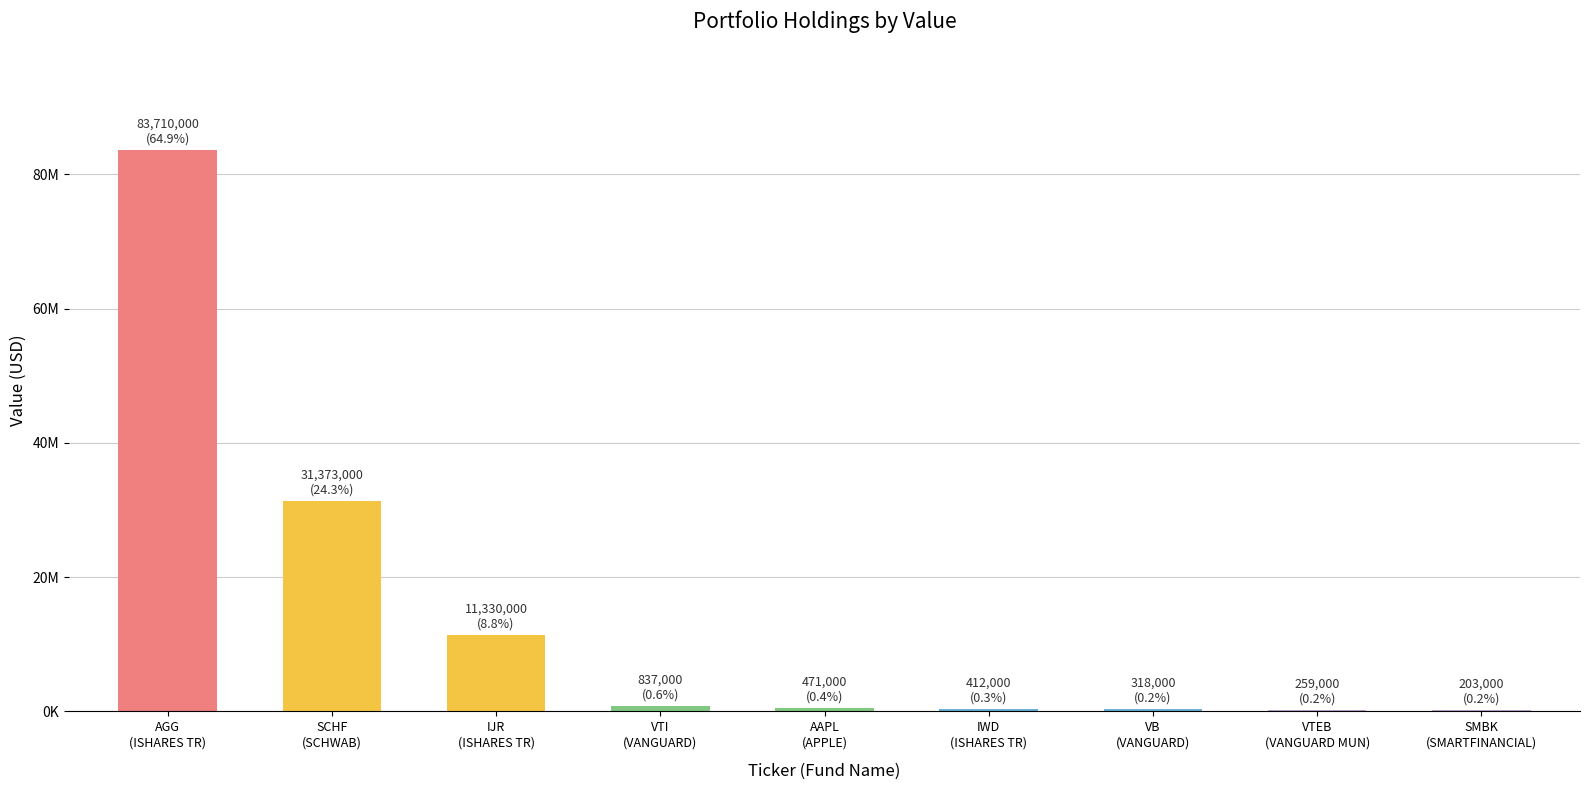

Are the bars grouped side by side (vs. stacked)?

No